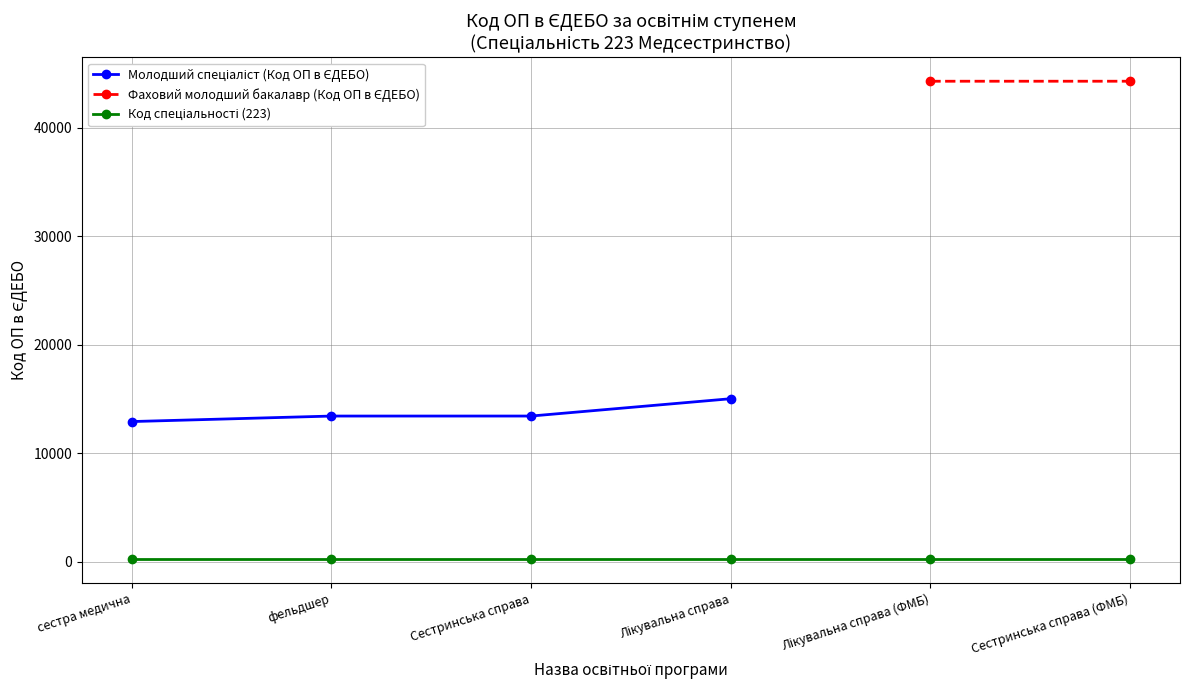

What position from the left is сестра медична?

1